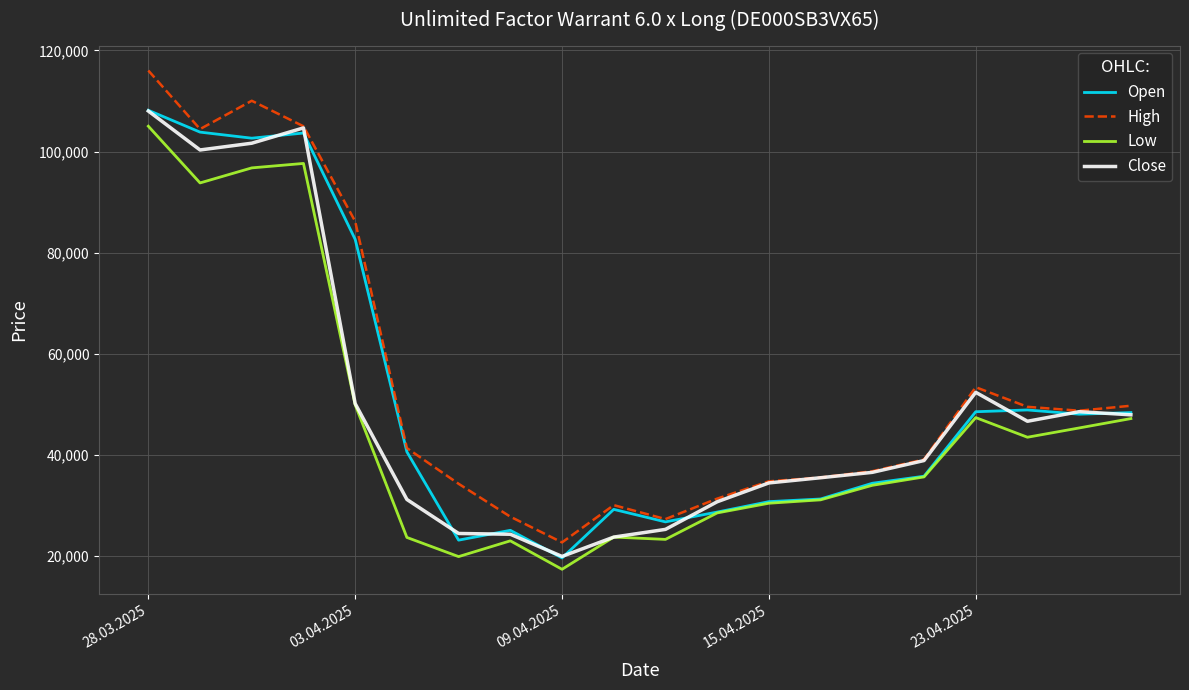

Which series has the widest spread of values?

High